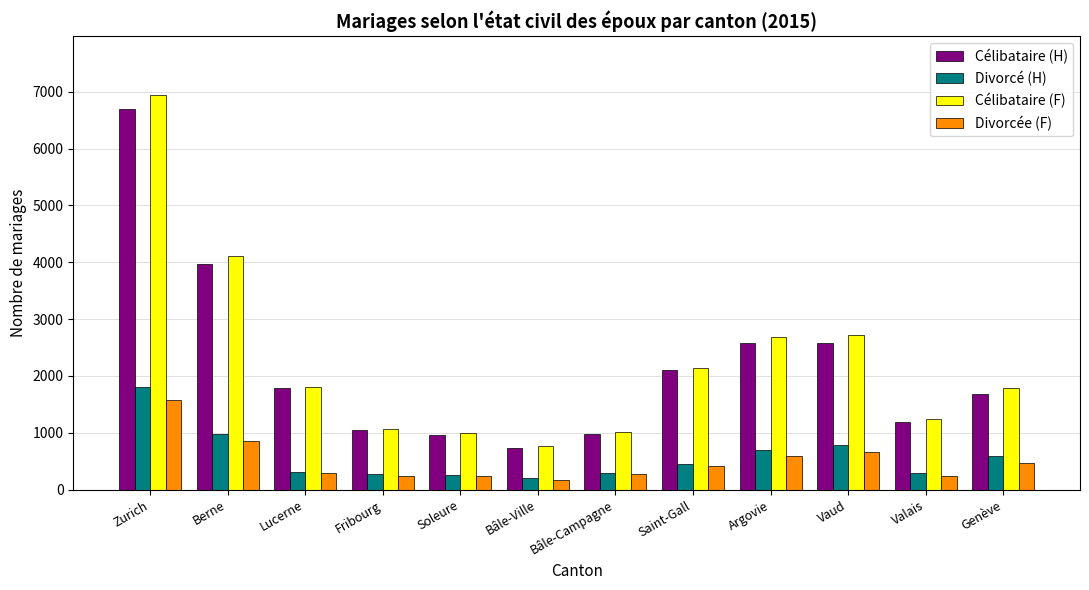

Is it true that Célibataire (H) equals 1070 at Vaud?

False